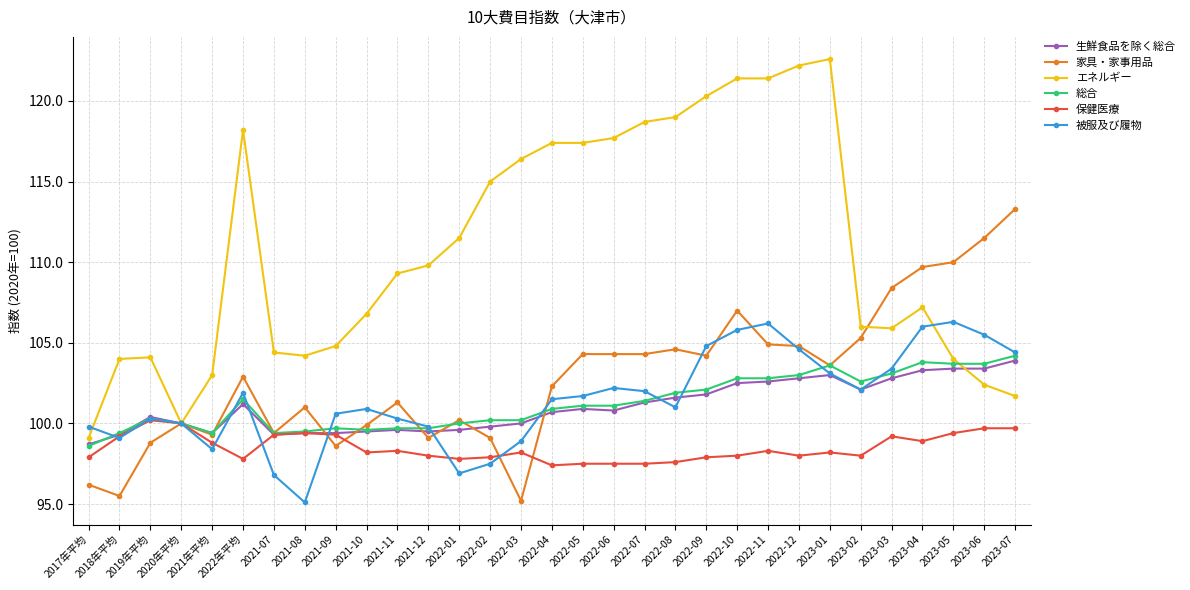

What is the average value of the 家具・家事用品 series?

102.9